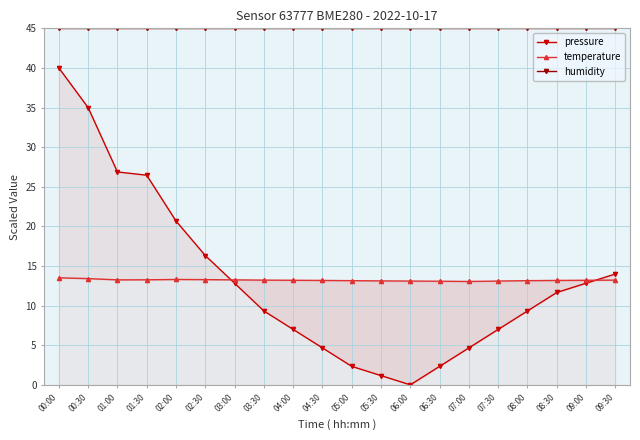

What is the difference between the highest and lowest values at 08:30?

33.3